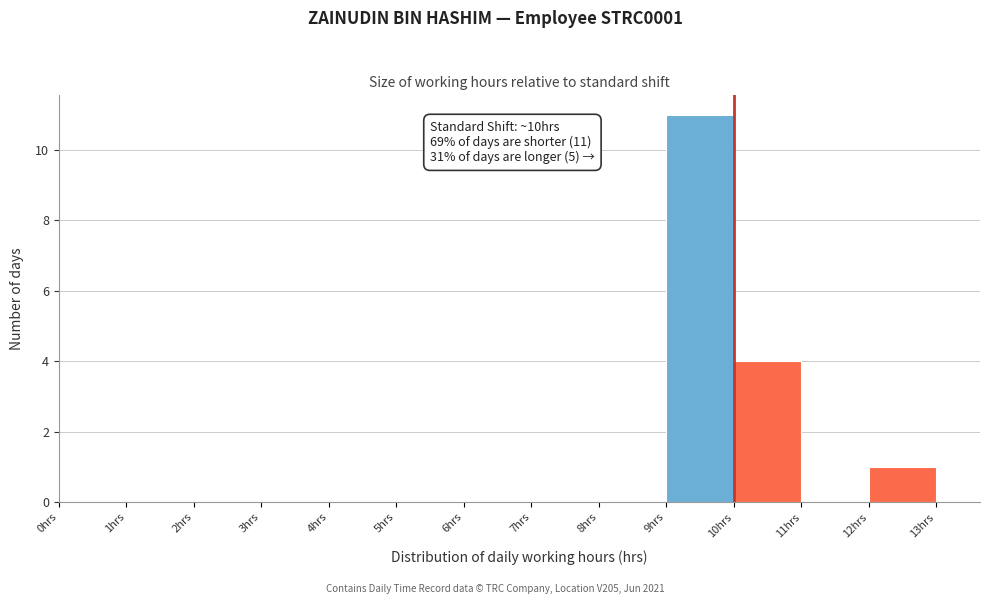

Over which range of the x-axis is the bar tallest?

9 to 10